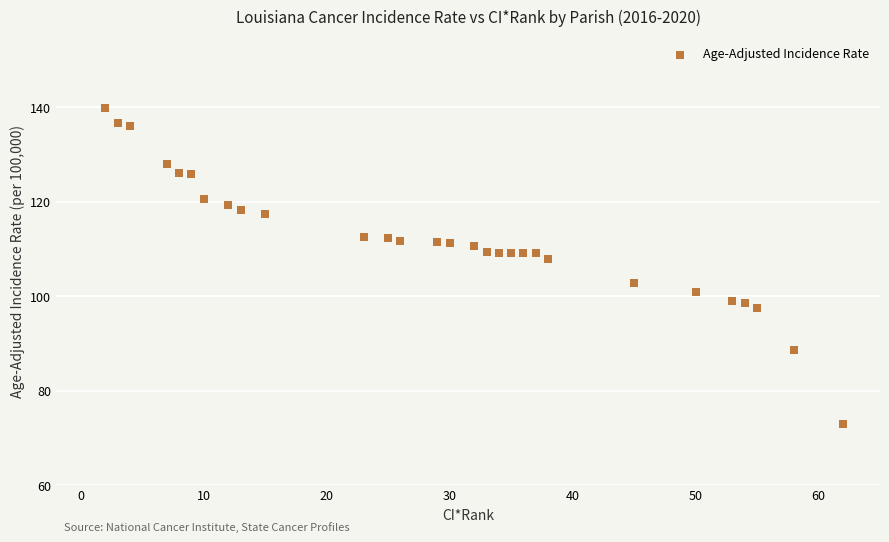

What Y value in the scatter plot is closest to 106?

107.8